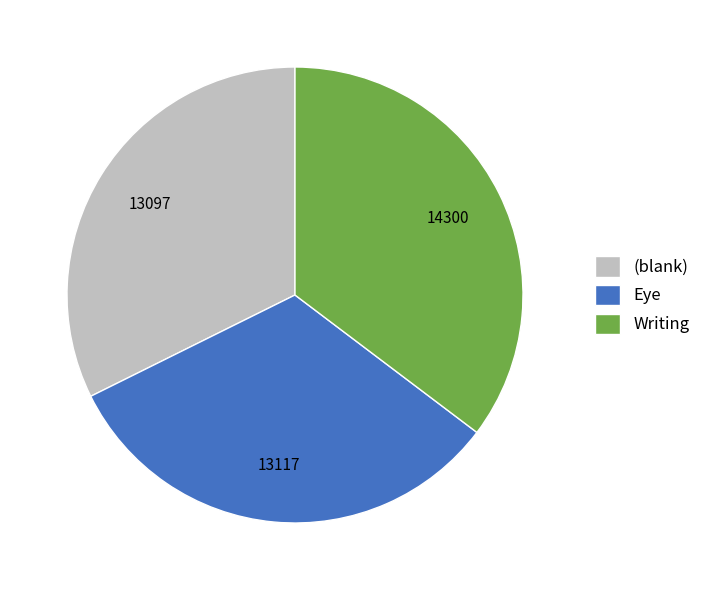

Is it true that Writing is 35% of the pie?

True